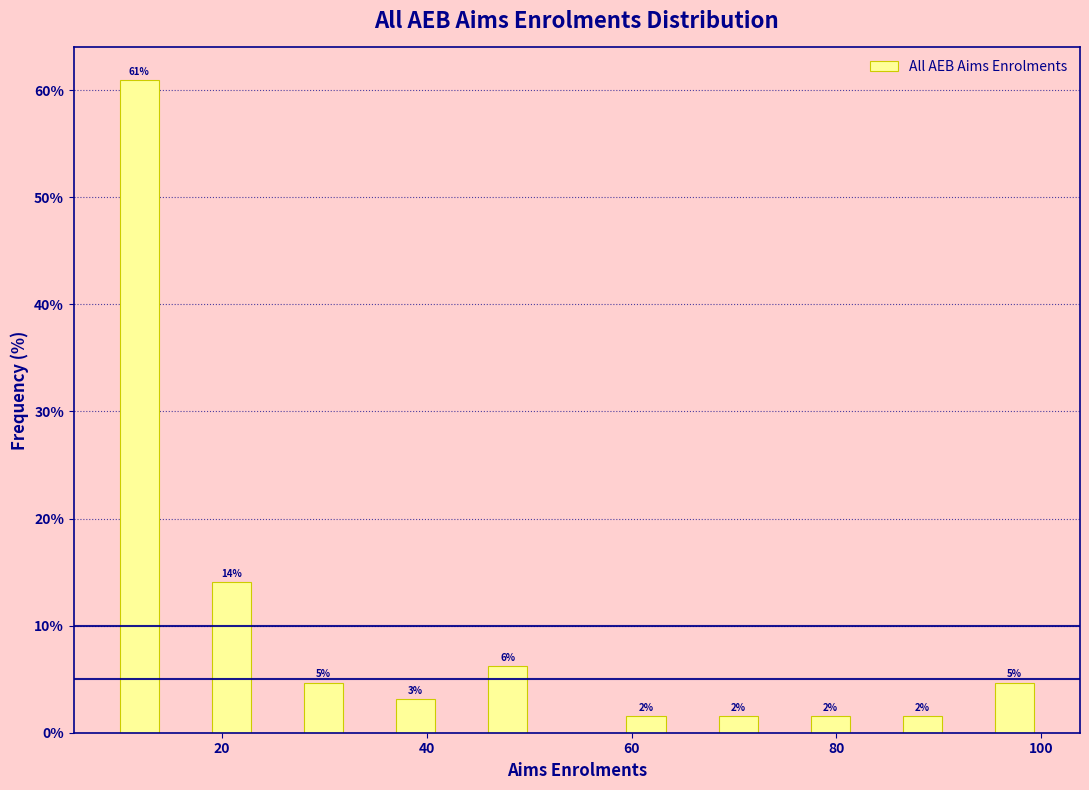

Around what value on the x-axis is the tallest bar? Give the approximate position of its centre, as read against the axis.

12